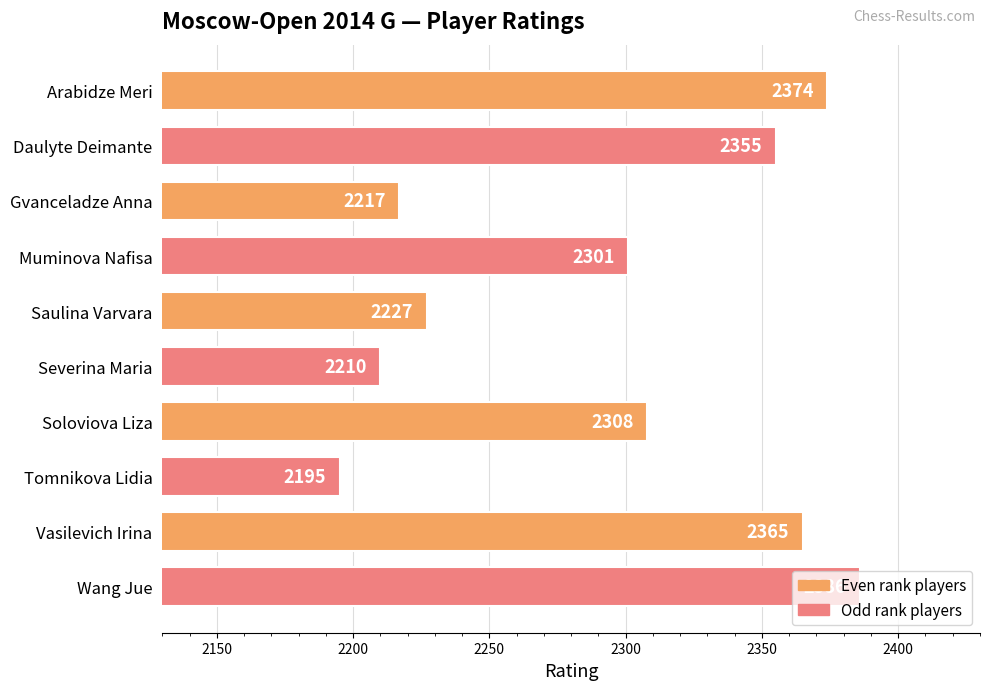

What is the value of the 5th bar from the top?

2227